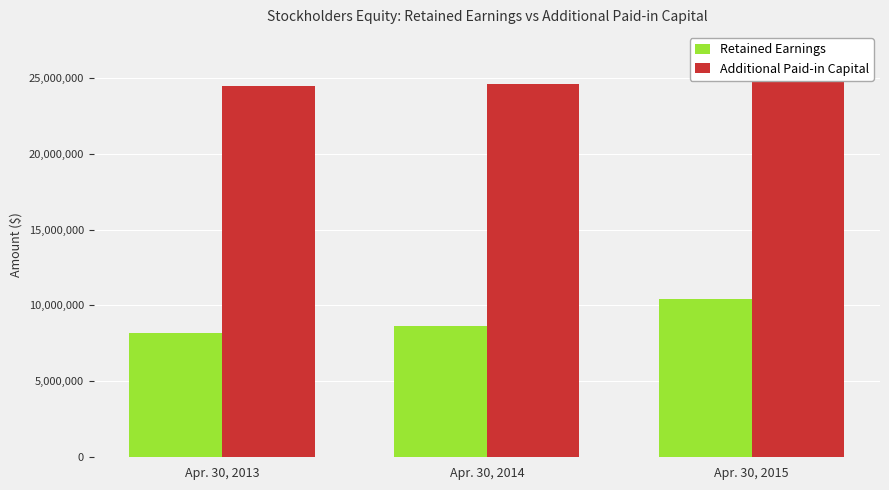

What is the average value of the Retained Earnings series?

9101759